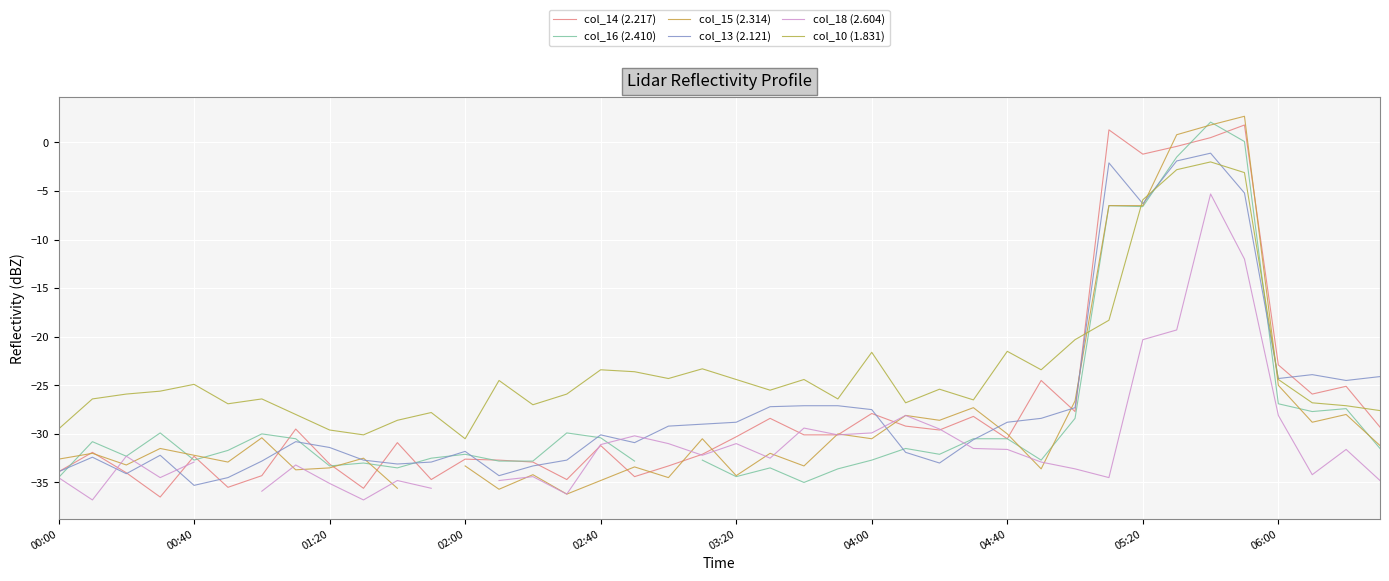

The col_10 (1.831) series shows -24.4 at 06:00. True or false?

True